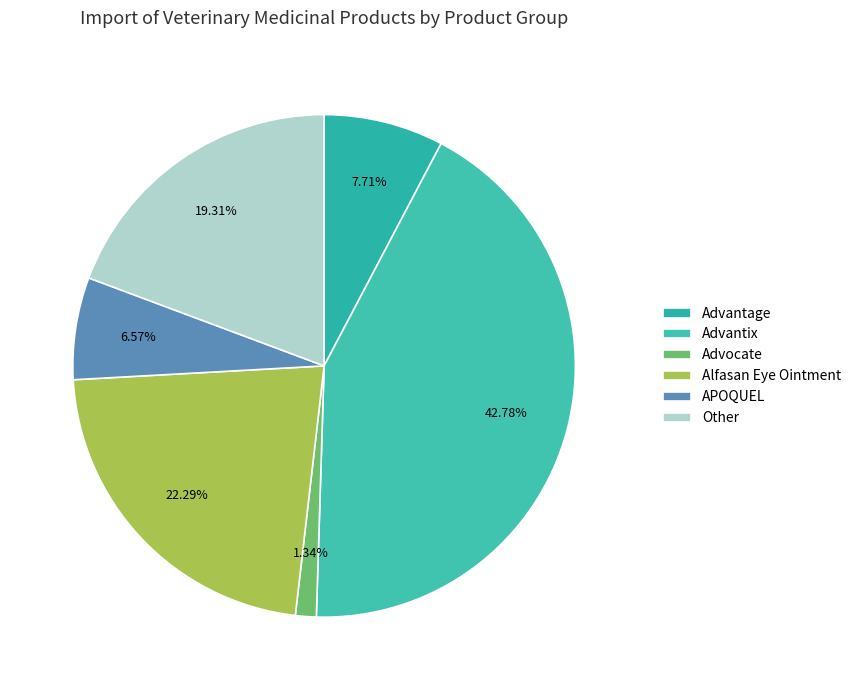

Is there any slice that represents more than half of the pie?

No